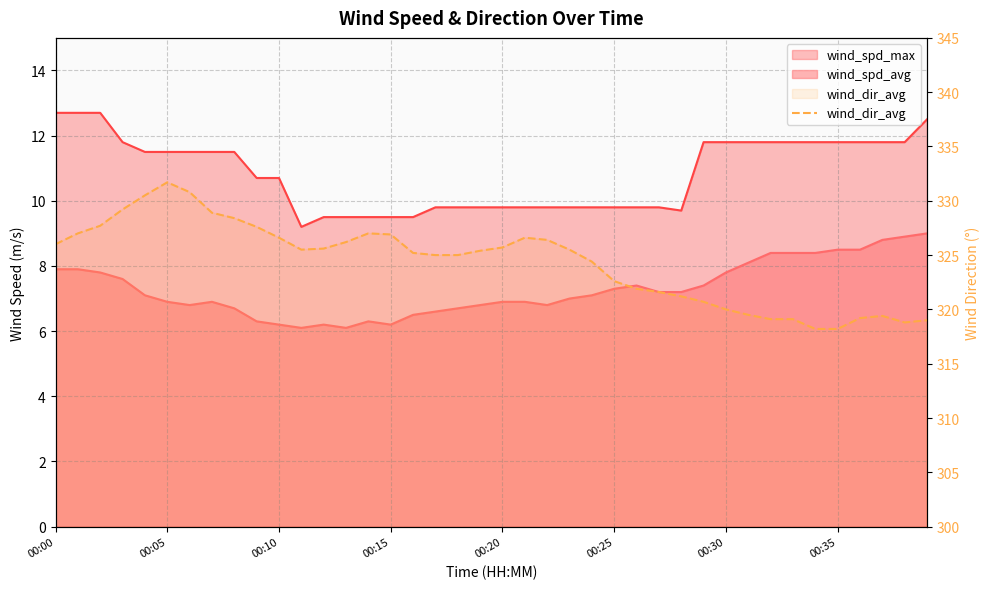

What is the label of the 1st point from the left?

00:00